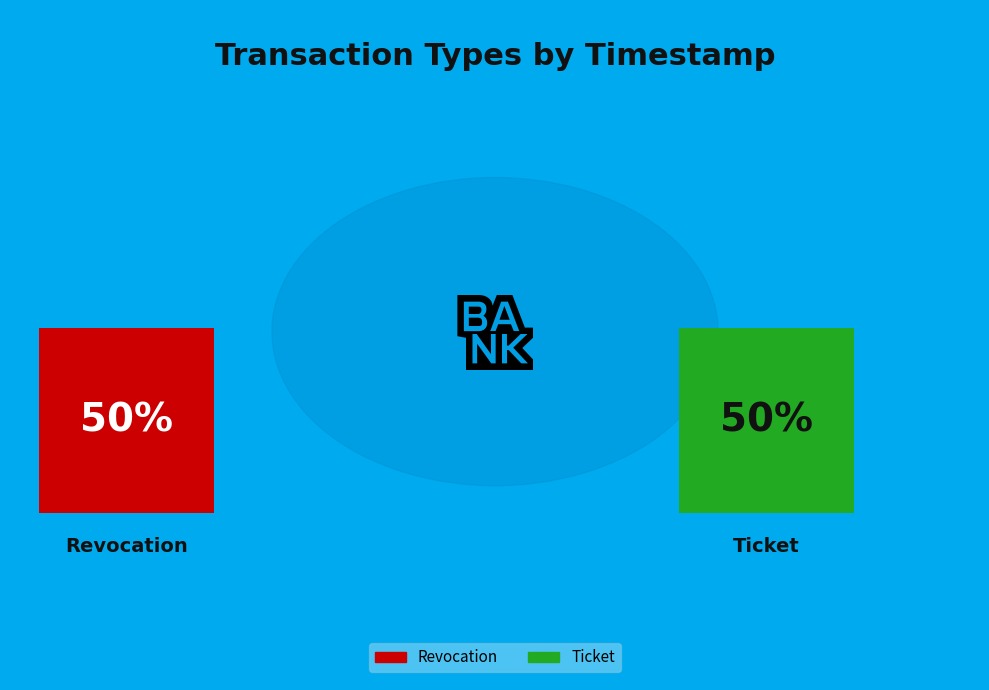

To the nearest percent, what is the average slice percentage?

50%